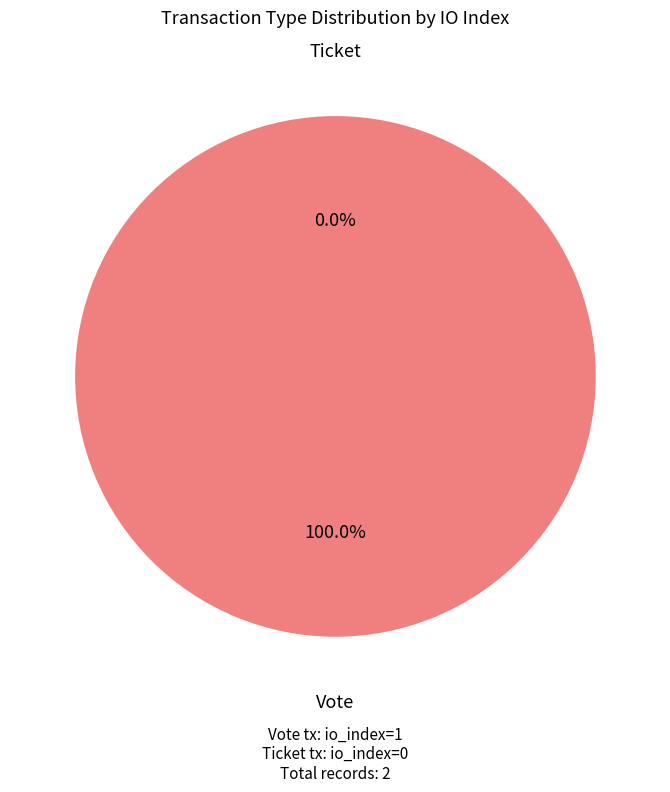

Which category has the biggest portion of the pie?

Vote (io_index=1)